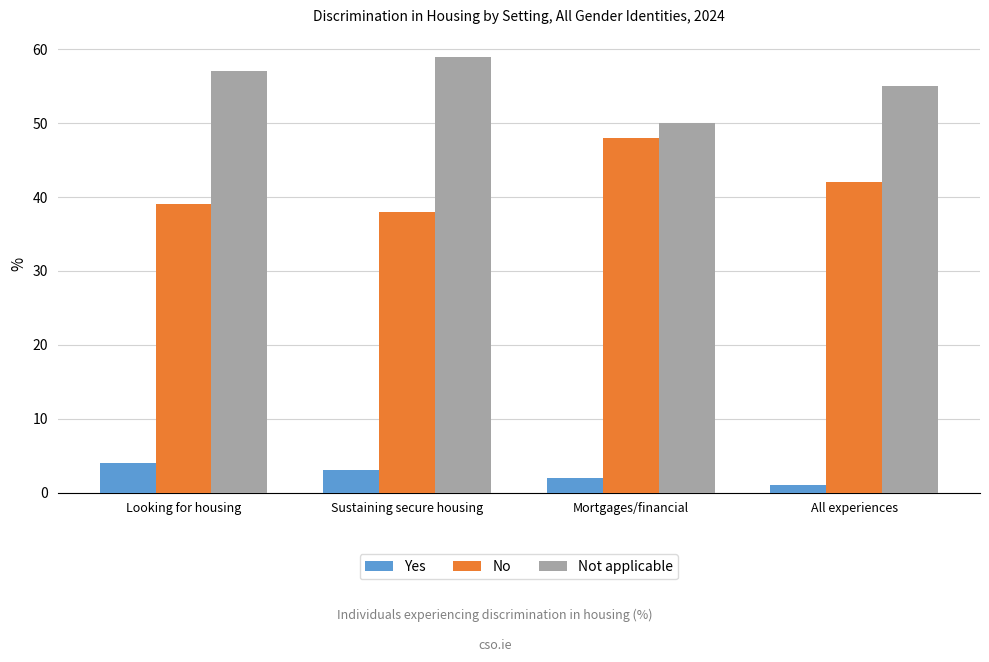

At which label is Not applicable closest to 54?

All experiences